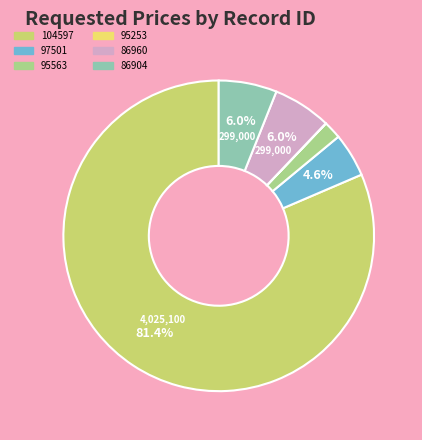

Does 86960 represent more than half of the total?

No